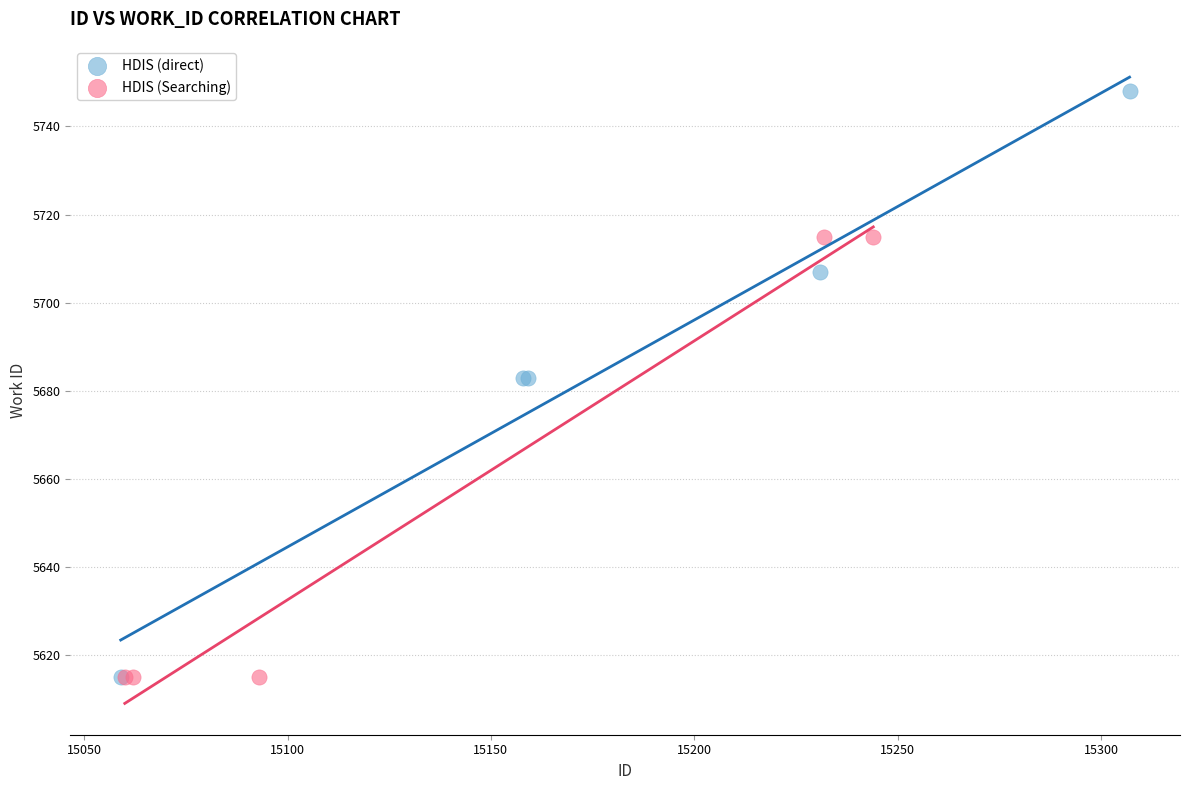

Which series reaches the maximum Y coordinate?

HDIS (direct)